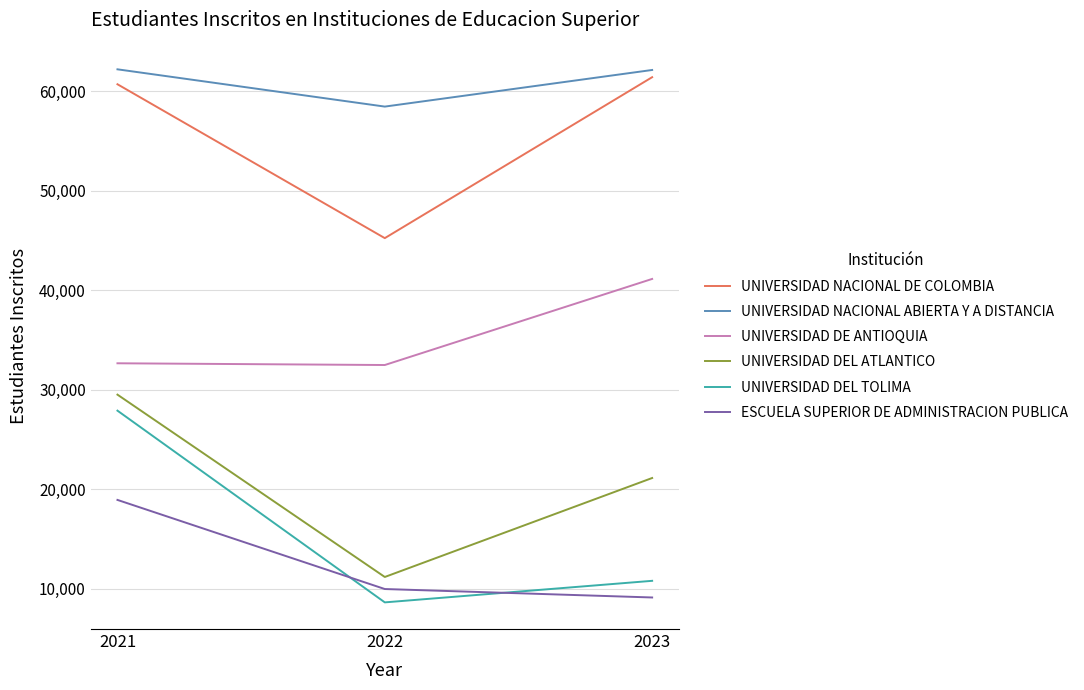

Is it true that UNIVERSIDAD DEL ATLANTICO equals 49736 at 2021?

False